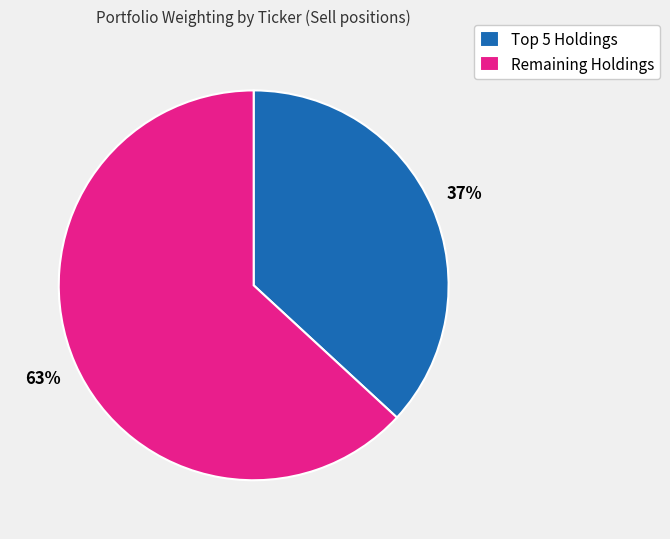

What percentage is the Remaining Holdings slice, to the nearest percent?

63%